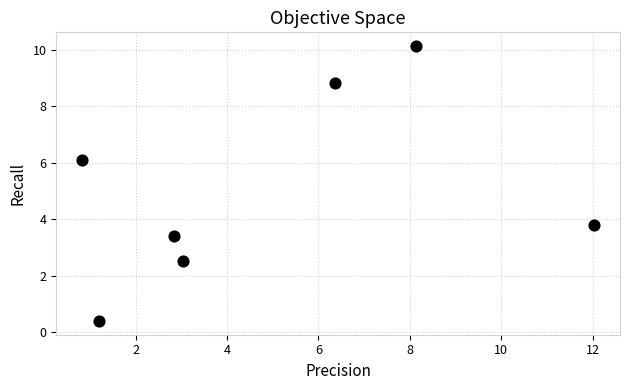

What is the range of Y values (max minus min)?

9.7